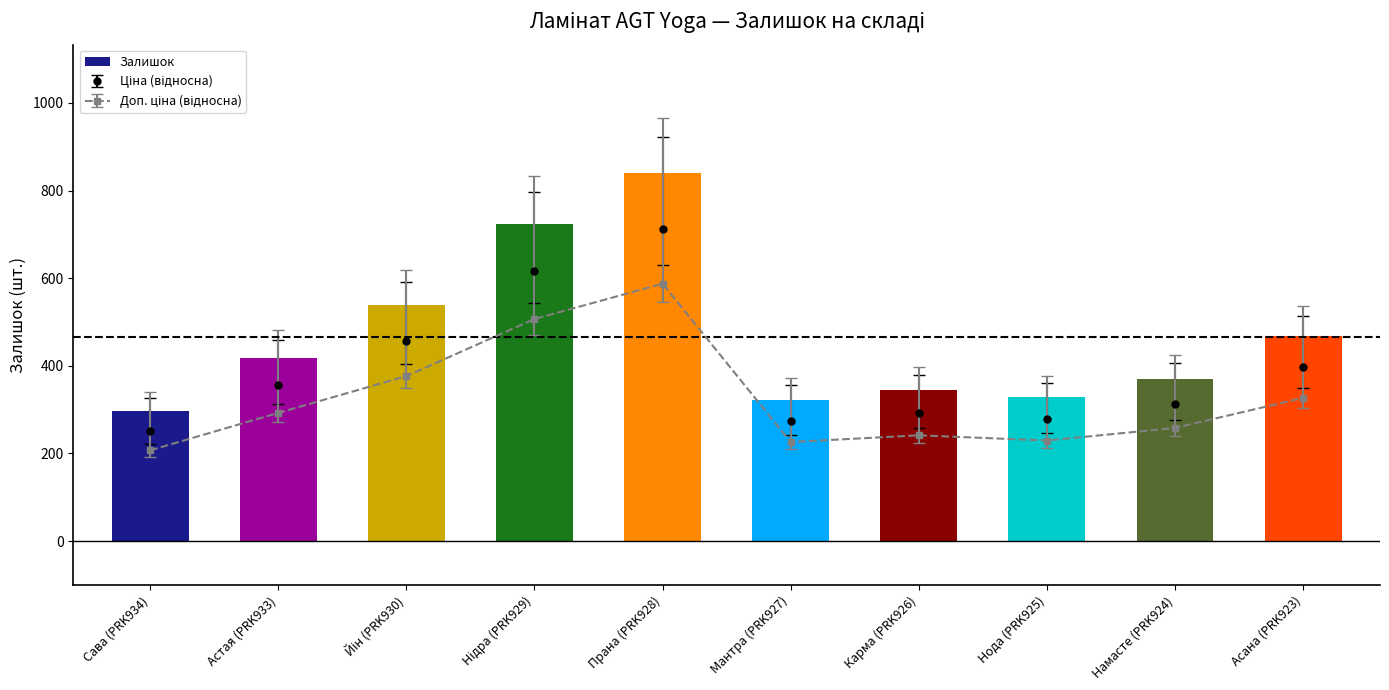

Between Асана (PRK923) and Нода (PRK925), which is larger?

Асана (PRK923)